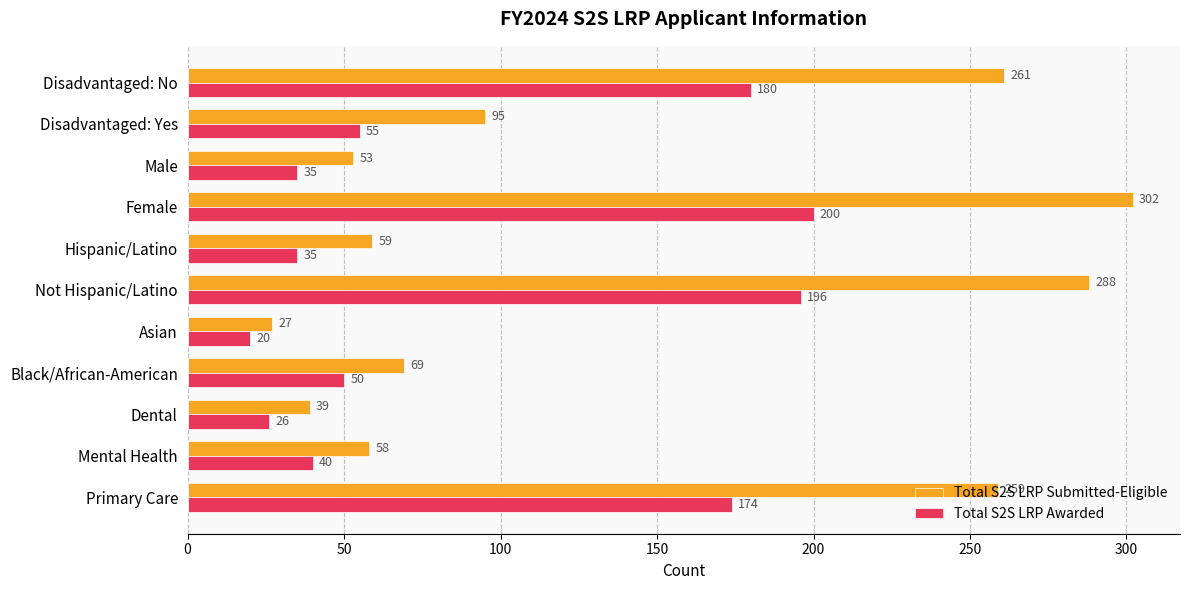

How many values in the Total S2S LRP Submitted-Eligible series are below 69?

5